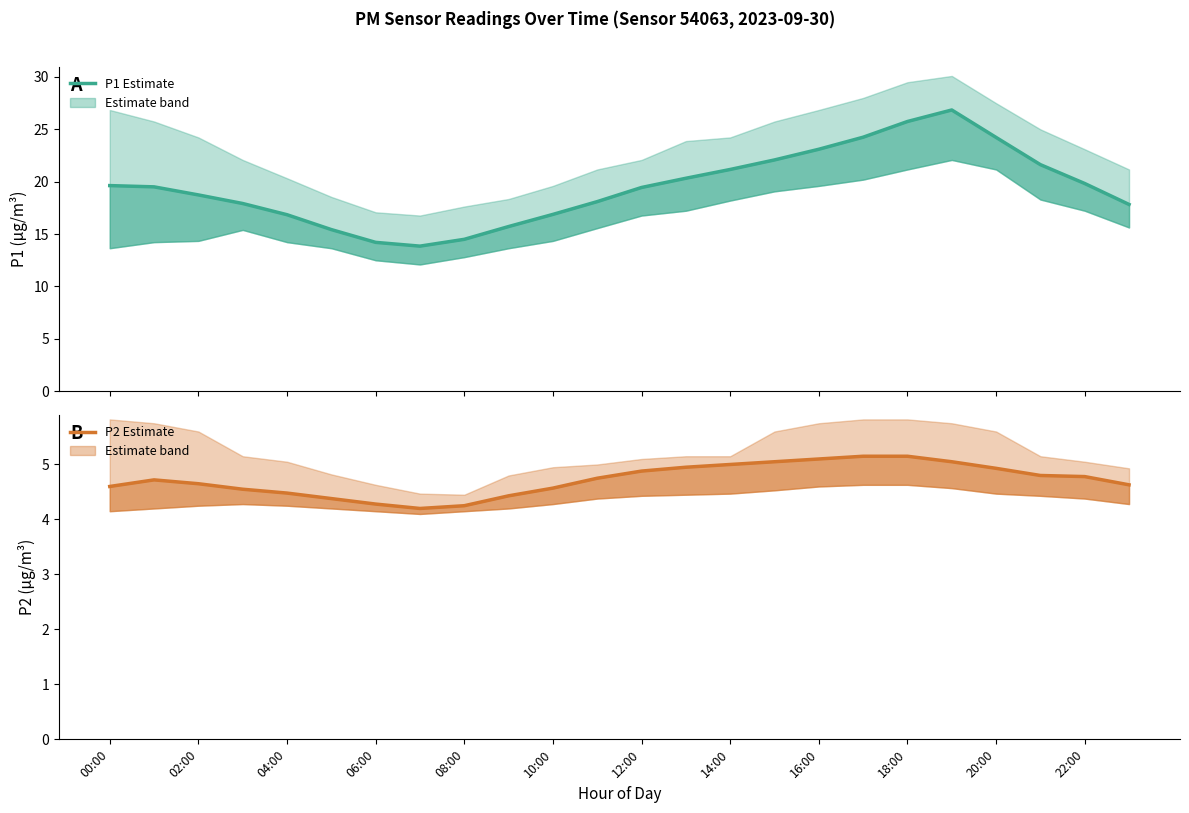

What is the approximate value of P2 (PM2.5) at 17?

5.2